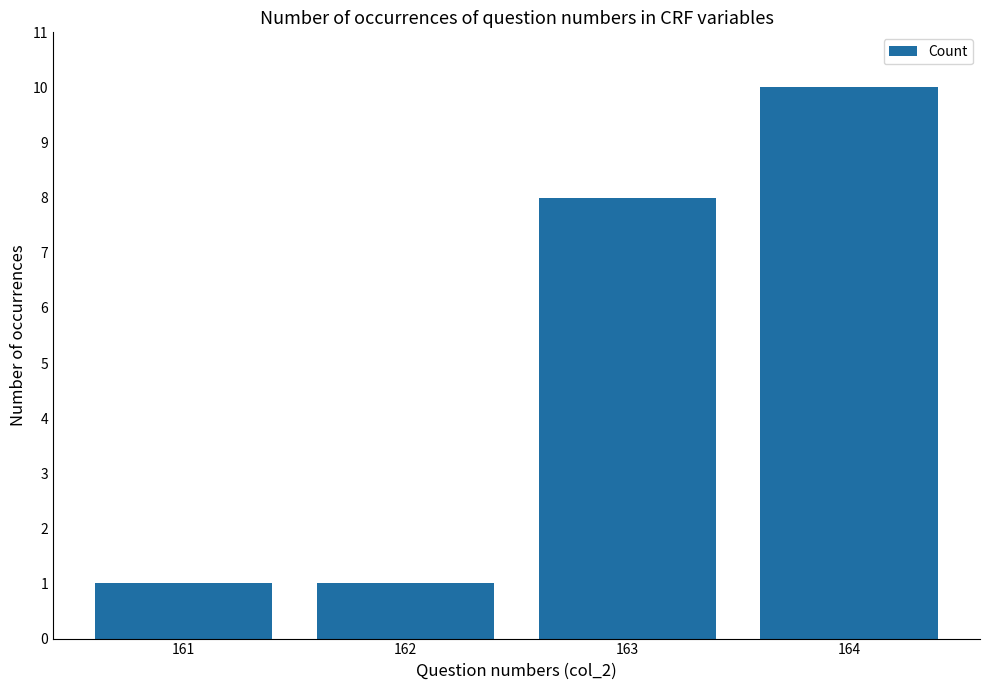

What is the greatest value displayed?

10